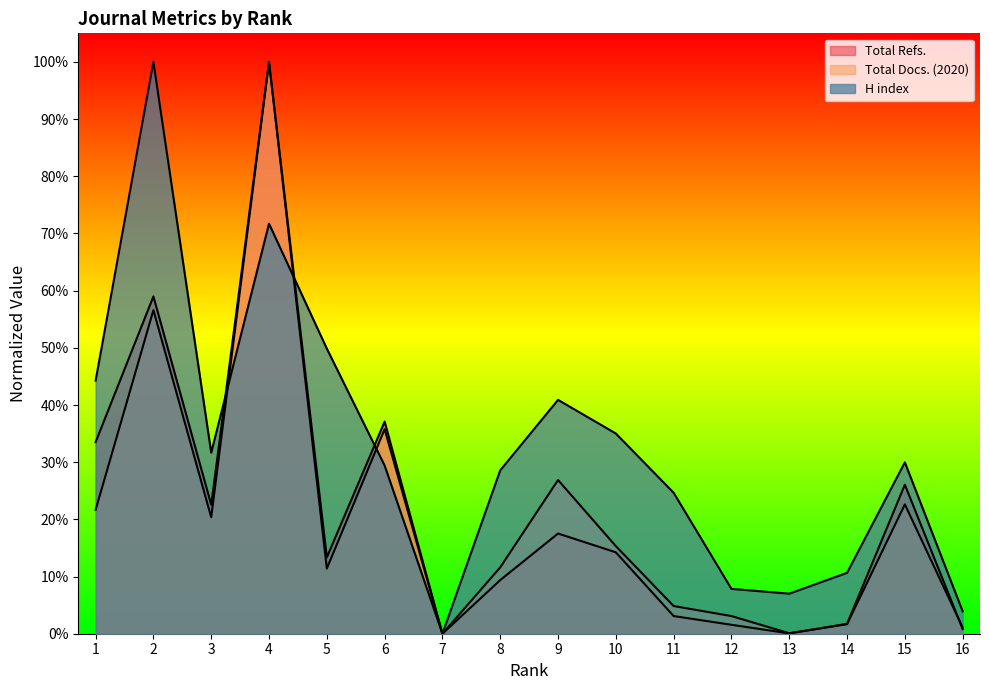

What is the value of the Total Refs. point at the 3rd from the left?

0.2